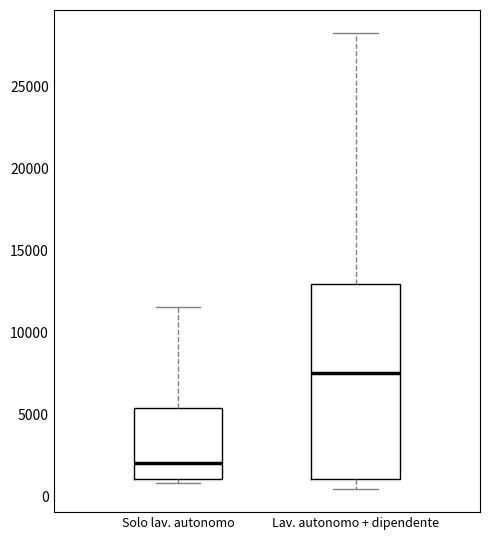

Reading left to right, transcribe this box plot: for each box, give where its median line is, the range the box spans, and where its two whiskers end, as read against the y-axis. The values are not printed on the chart, so give them approximately, as read against the axis.

Solo lav. autonomo: median 2000, box 1000 to 5500, whiskers 1000 (just below the box's lower edge) to 11500
Lav. autonomo + dipendente: median 7500, box 1000 to 13000, whiskers 500 to 28500